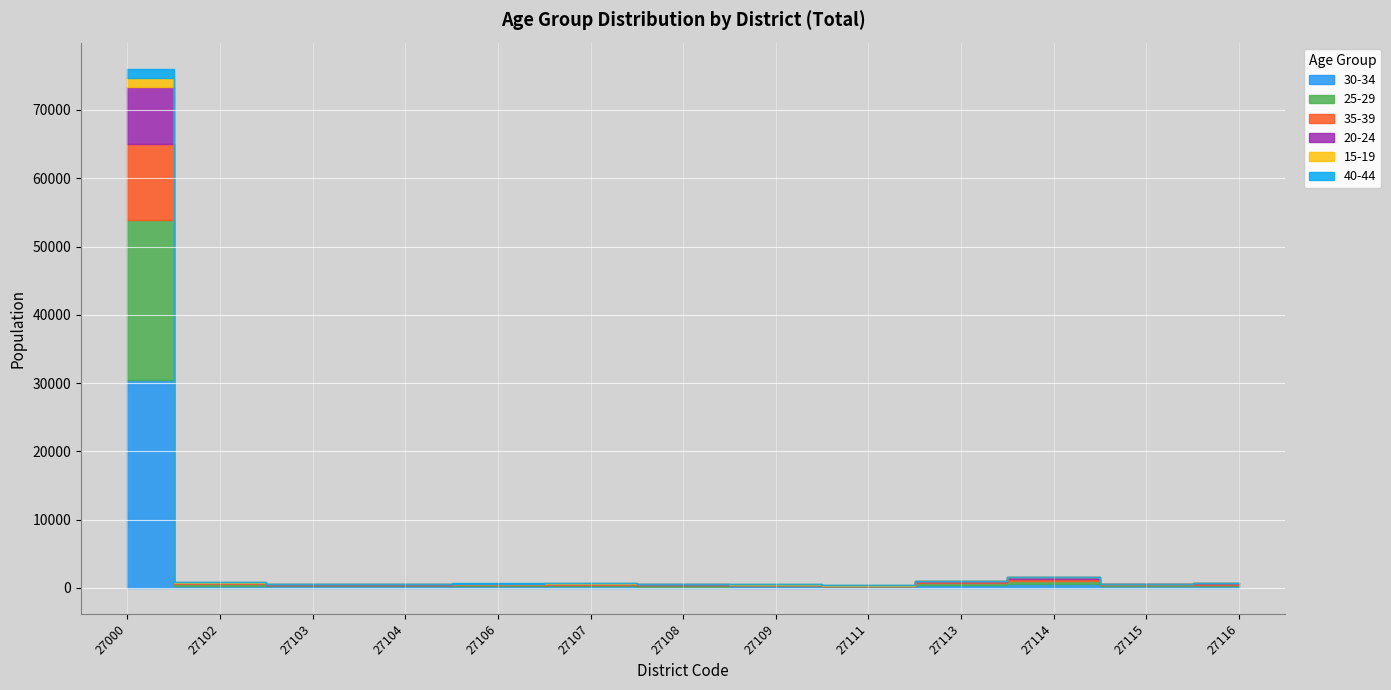

How many data points does each series have?

13